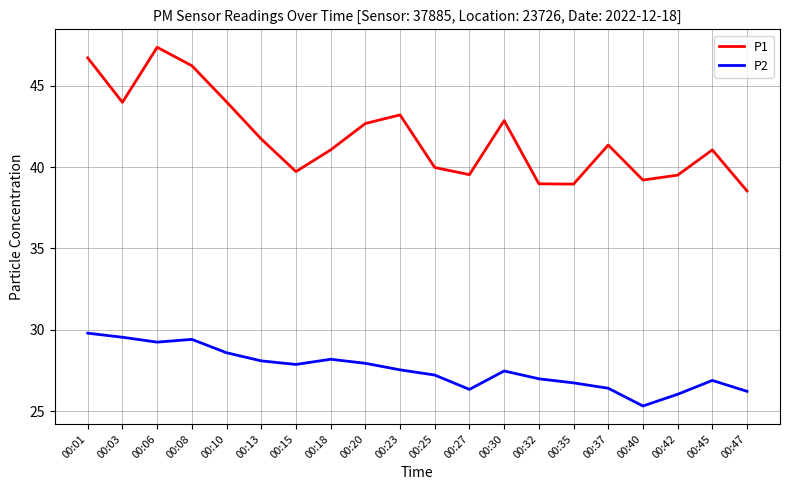

How many lines are shown in the chart?

2